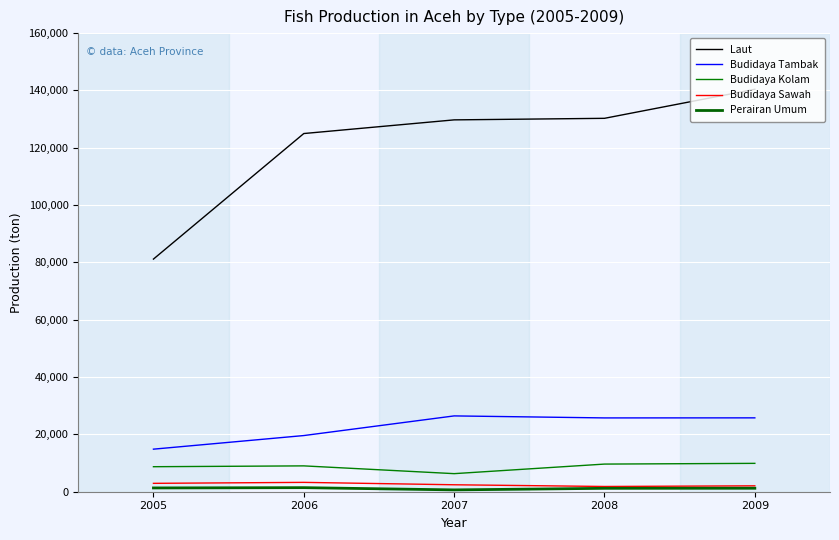

How many lines are shown in the chart?

5